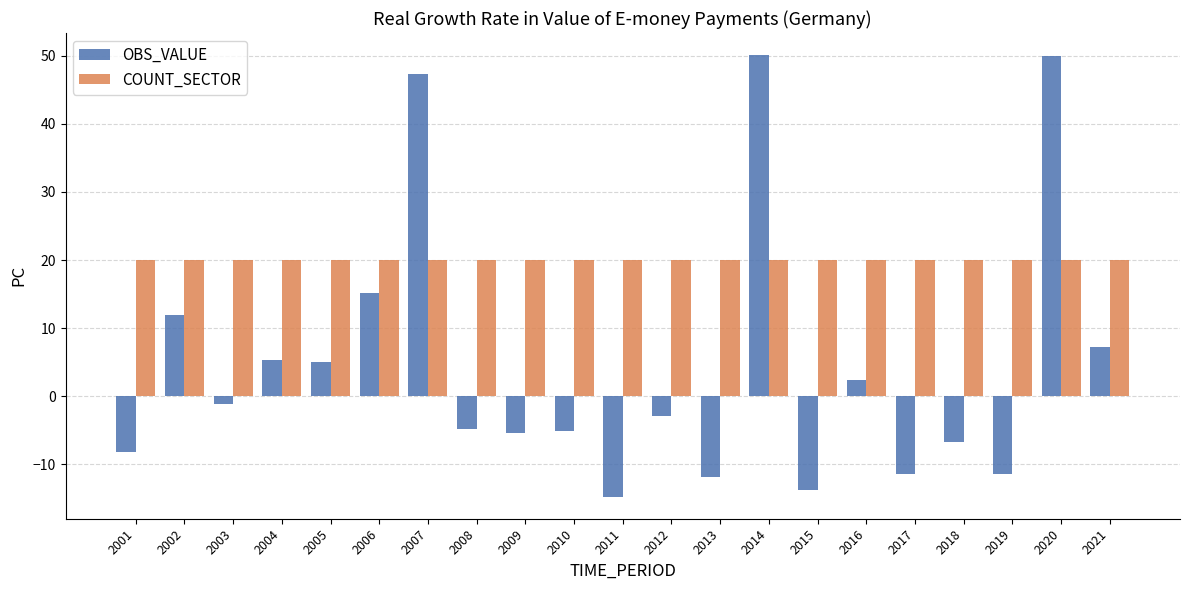

Is the value of OBS_VALUE at 2004 greater than the value of COUNT_SECTOR at 2017?

No